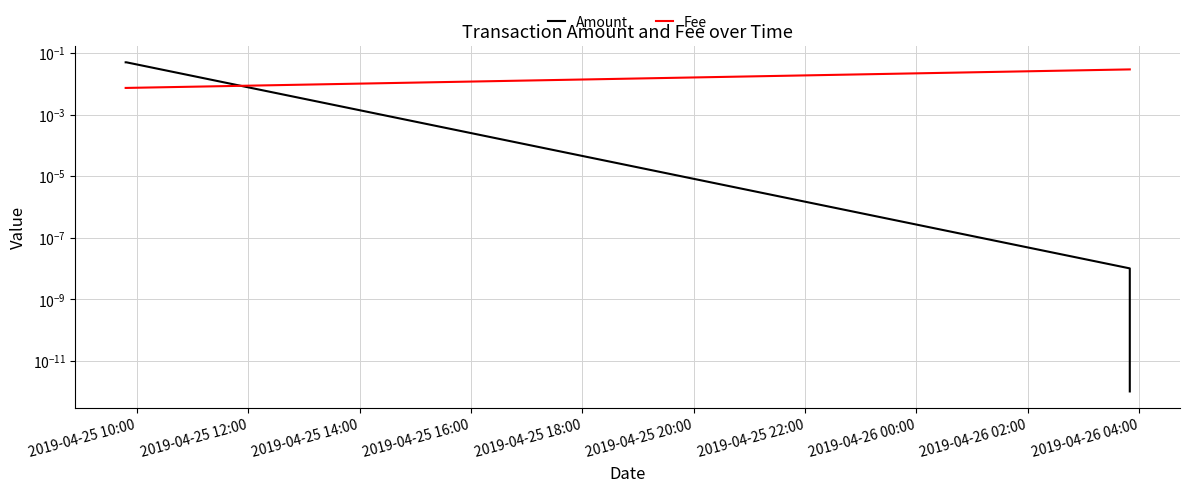

At which category is the sum across all series the highest?

2019-04-25 10:00